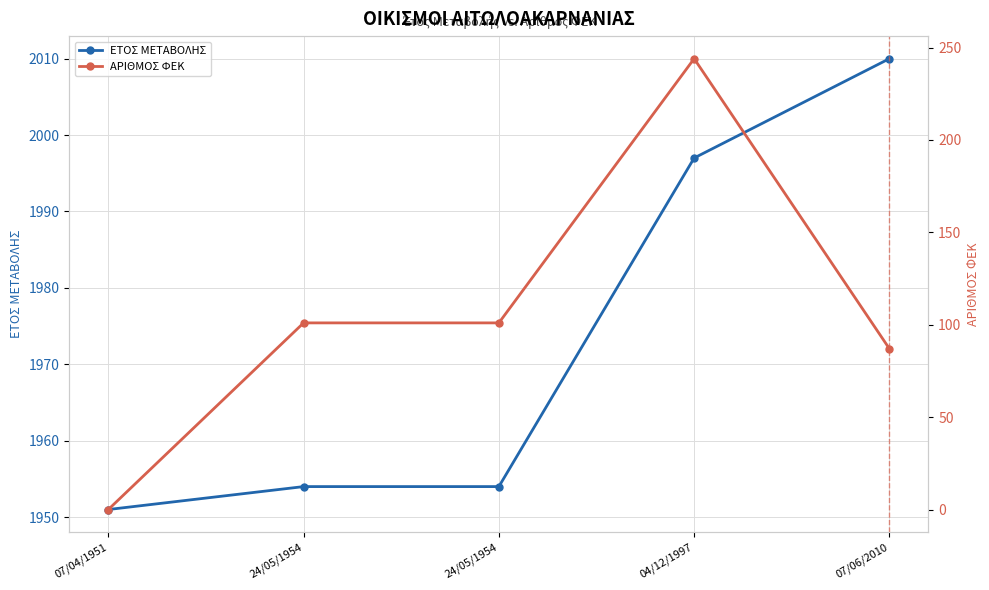

What are all the series names shown in the legend?

ΕΤΟΣ ΜΕΤΑΒΟΛΗΣ, ΑΡΙΘΜΟΣ ΦΕΚ